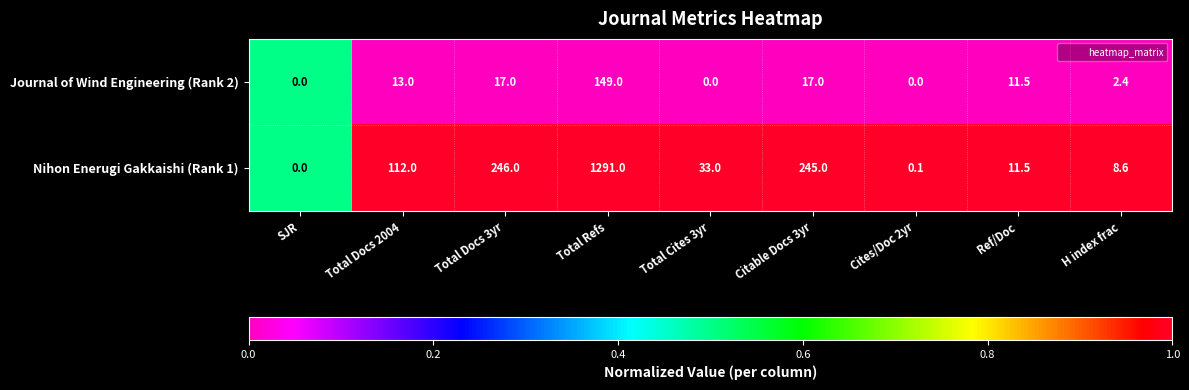

Where does the Nihon Enerugi Gakkaishi (Rank 1) series first go above 33?

Total Docs 2004